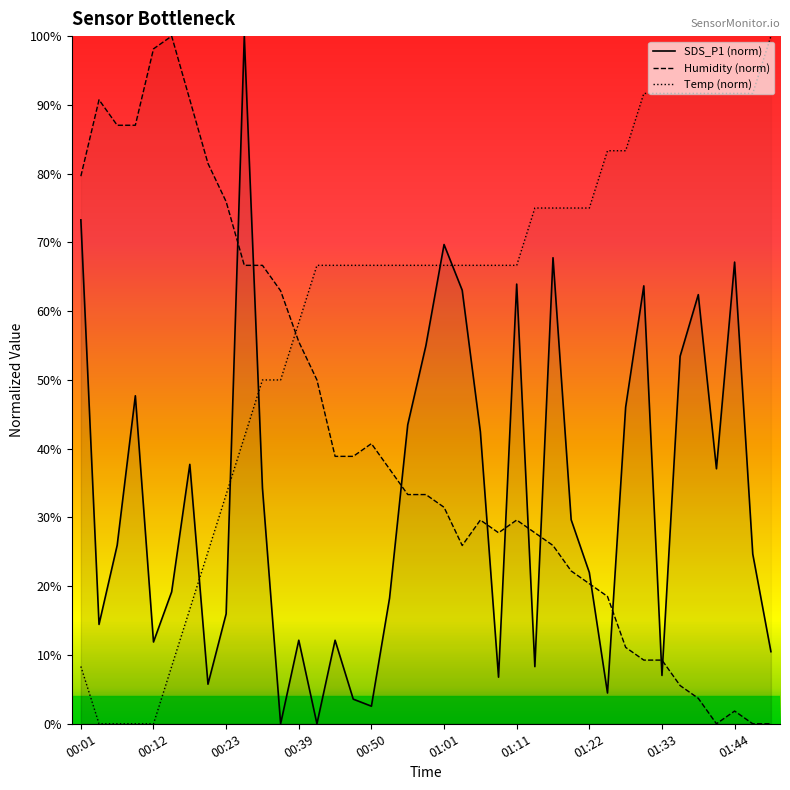

Reading left to right, transcribe all the data shown in this chart.

SDS_P1: 73.3	14.5	26.0	47.7	11.9	19.2	37.7	5.8	16.0	100.0	34.3	0.0	12.1	0.0	12.1	3.6	2.6	18.3	43.5	55.0	69.7	63.0	42.5	6.8	63.9	8.3	67.8	29.7	22.0	4.5	46.0	63.7	7.0	53.5	62.4	37.1	67.1	24.7	10.5
Humidity: 79.6	90.7	87.0	87.0	98.1	100.0	90.7	81.5	75.9	66.7	66.7	63.0	55.6	50.0	38.9	38.9	40.7	37.0	33.3	33.3	31.5	25.9	29.6	27.8	29.6	27.8	25.9	22.2	20.4	18.5	11.1	9.3	9.3	5.6	3.7	0.0	1.9	0.0	0.0
Temp: 8.3	0.0	0.0	0.0	0.0	8.3	16.7	25.0	33.3	41.7	50.0	50.0	58.3	66.7	66.7	66.7	66.7	66.7	66.7	66.7	66.7	66.7	66.7	66.7	66.7	75.0	75.0	75.0	75.0	83.3	83.3	91.7	91.7	91.7	91.7	91.7	91.7	91.7	100.0